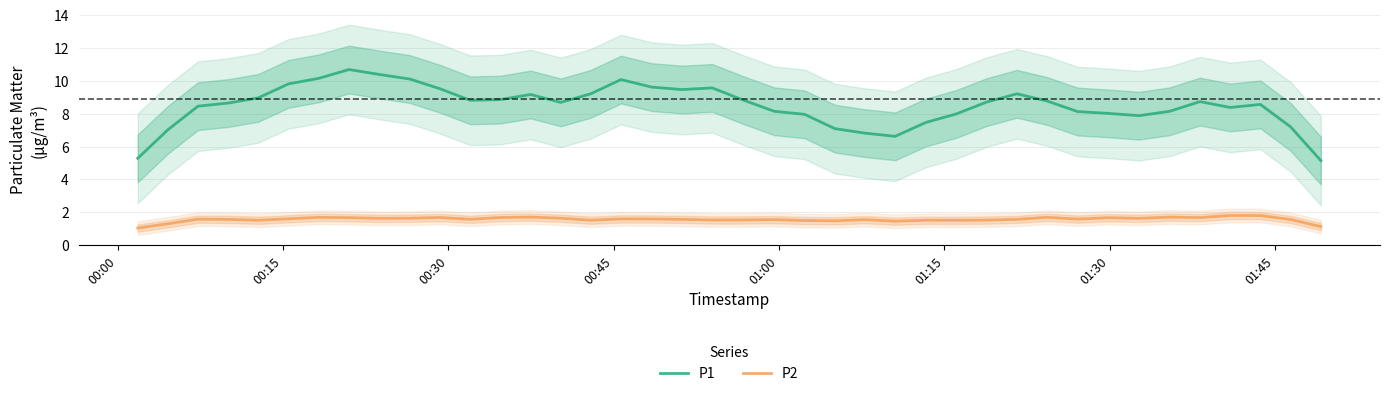

Reading left to right, what are all the values shown in this chart?

P1: 5.3	7.0	8.5	8.6	9.0	9.8	10.2	10.7	10.4	10.1	9.5	8.8	8.9	9.2	8.7	9.2	10.1	9.6	9.5	9.6	8.8	8.1	8.0	7.1	6.8	6.6	7.5	8.0	8.7	9.2	8.8	8.1	8.0	7.9	8.1	8.7	8.4	8.6	7.2	5.1
P2: 1.0	1.3	1.6	1.6	1.5	1.6	1.7	1.7	1.6	1.6	1.7	1.6	1.7	1.7	1.6	1.5	1.6	1.6	1.6	1.5	1.5	1.6	1.5	1.5	1.6	1.5	1.5	1.5	1.5	1.6	1.7	1.6	1.7	1.6	1.7	1.7	1.8	1.8	1.6	1.1